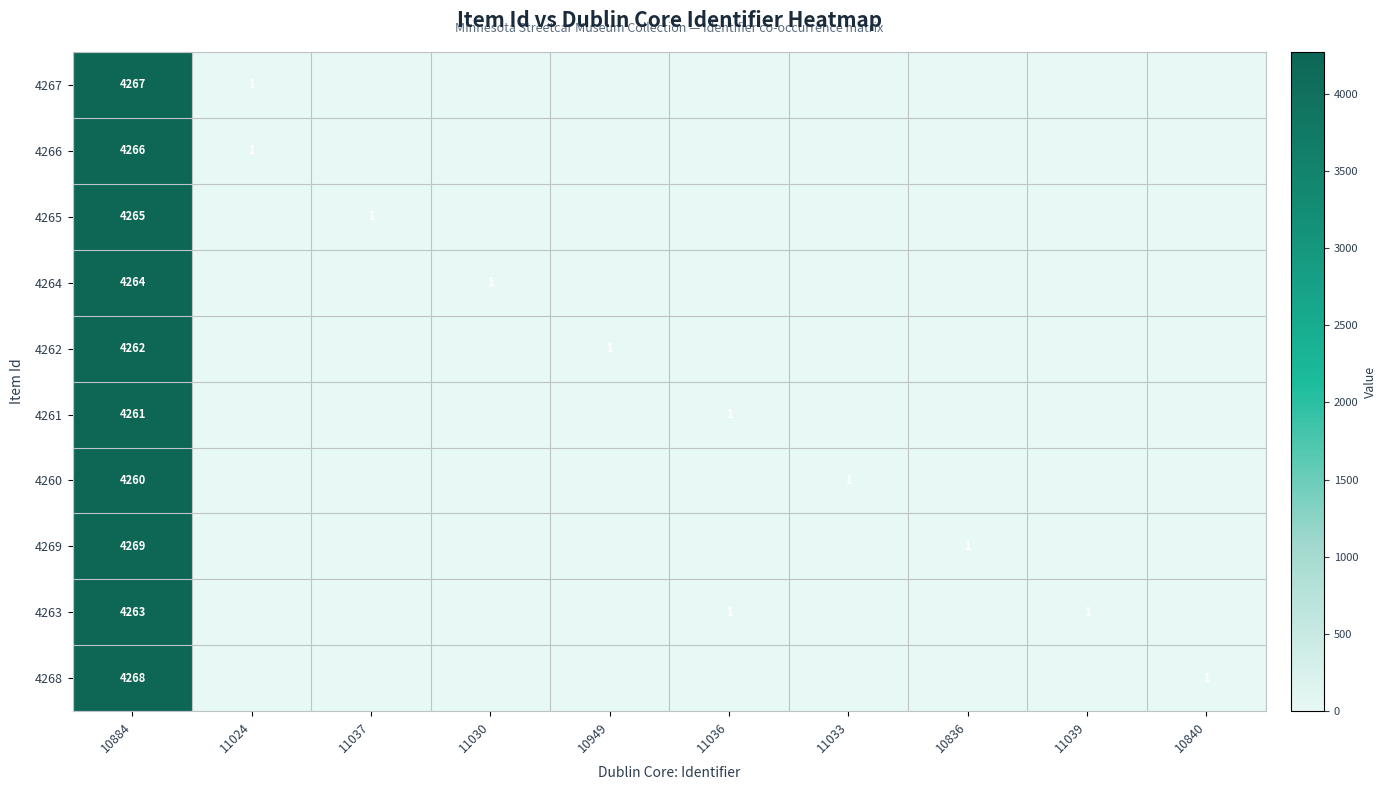

The value of 4261 at 11036 is 0. True or false?

False